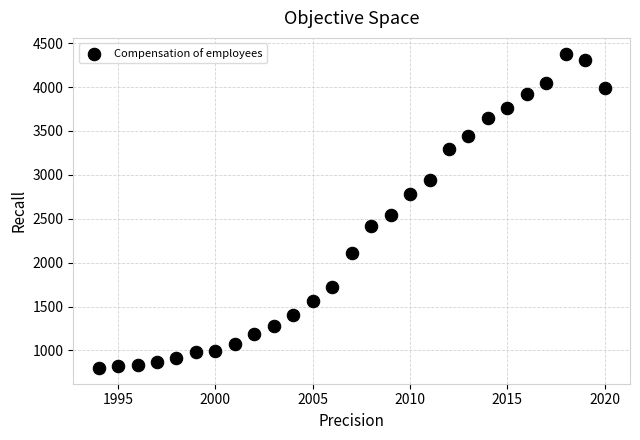

What Y value in the scatter plot is closest to 2590?

2543.7